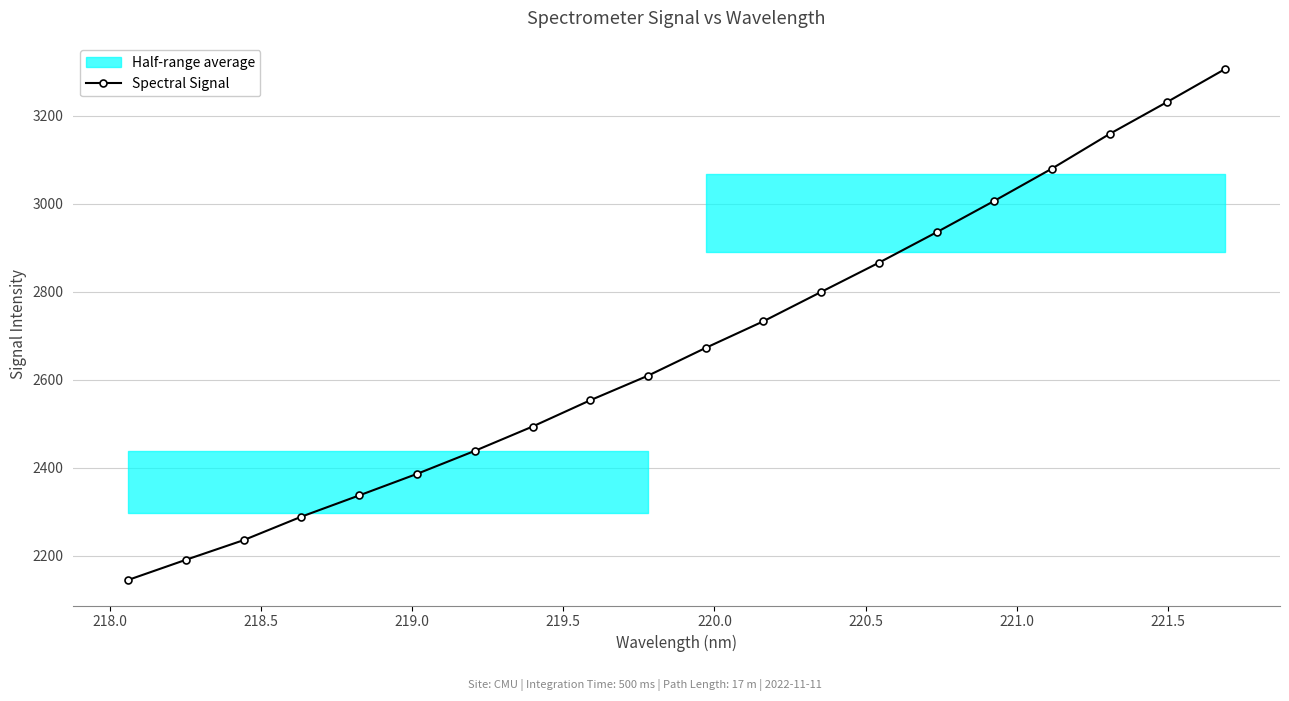

What is the value of the Spectral Signal point at the 13th from the left?

2799.4